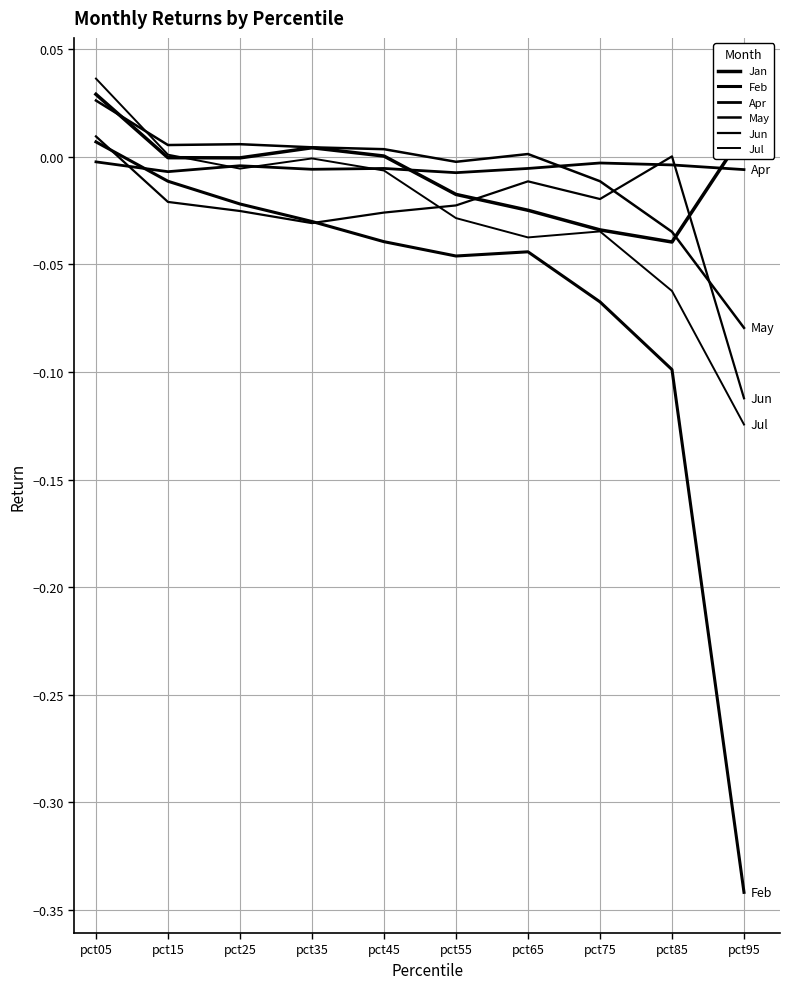

Is the value of May at pct85 greater than the value of Jun at pct35?

No